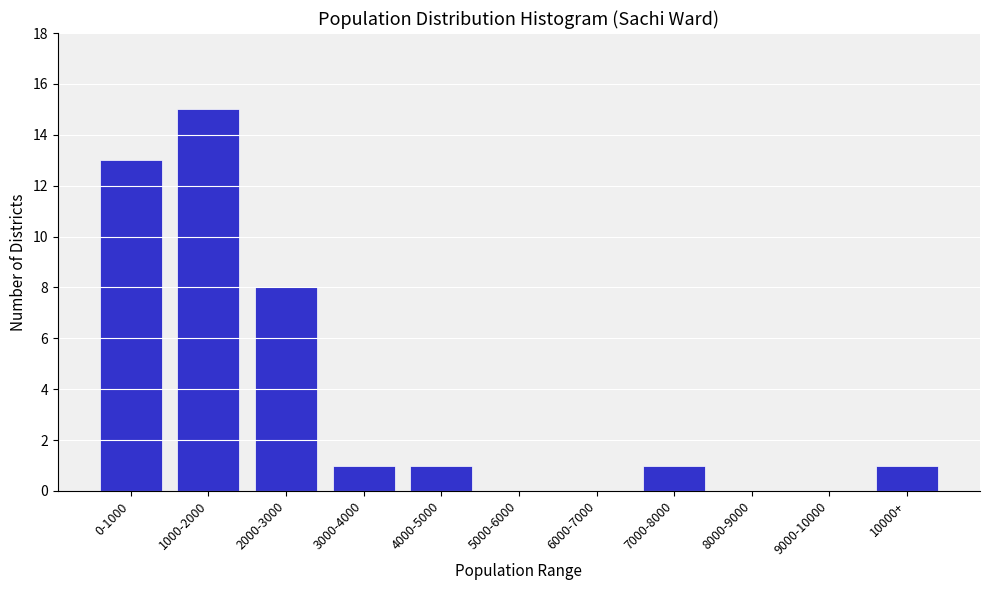

Reading right to left, list all the values displayed in this chart.

10000+=1	9000-10000=0	8000-9000=0	7000-8000=1	6000-7000=0	5000-6000=0	4000-5000=1	3000-4000=1	2000-3000=8	1000-2000=15	0-1000=13